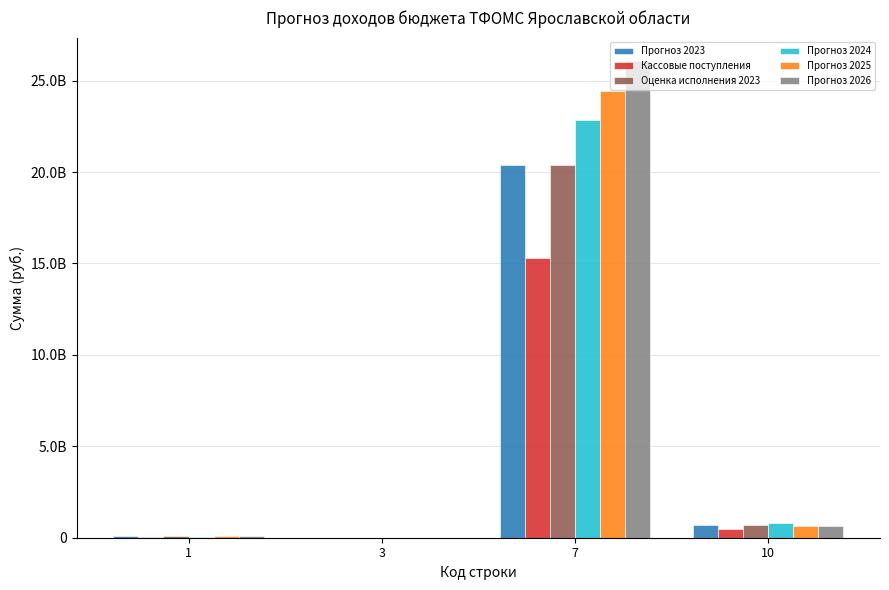

Are the bars grouped side by side (vs. stacked)?

Yes